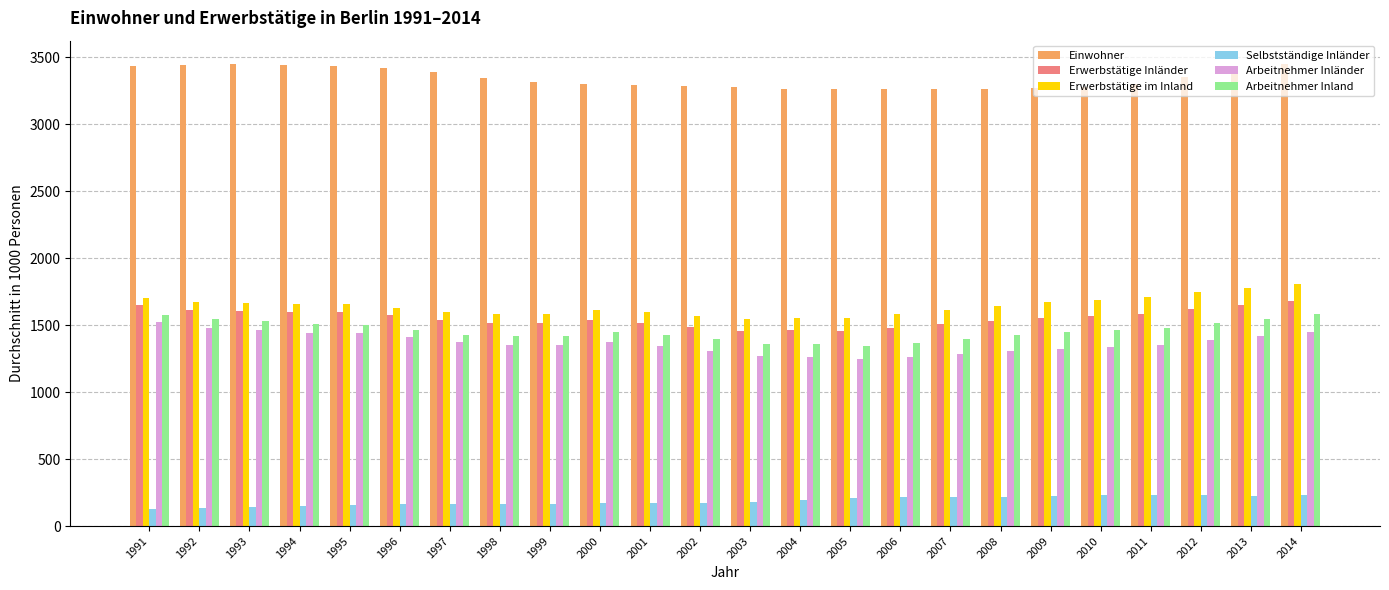

What is the smallest value displayed?

124.9